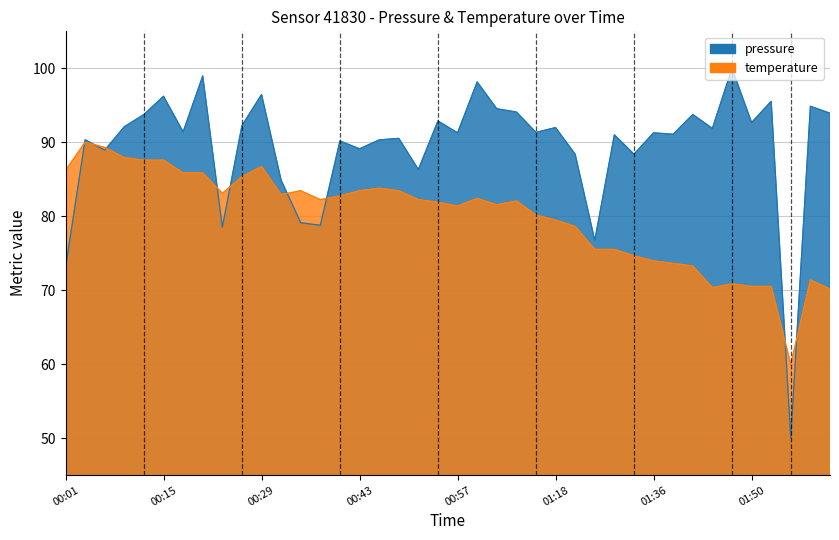

How many lines are shown in the chart?

2